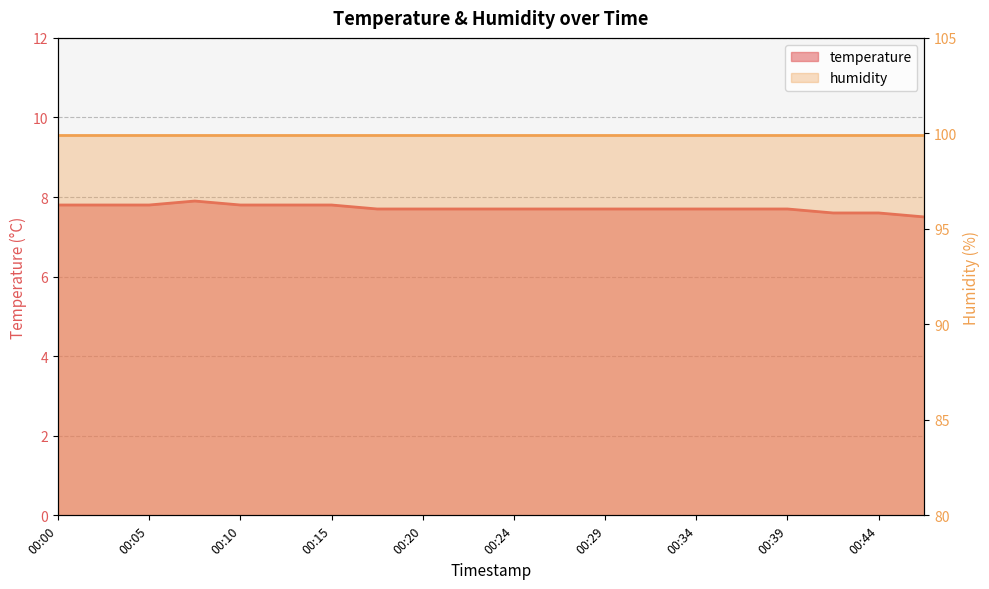

True or false: the data shows 7.7 at 00:32.

True